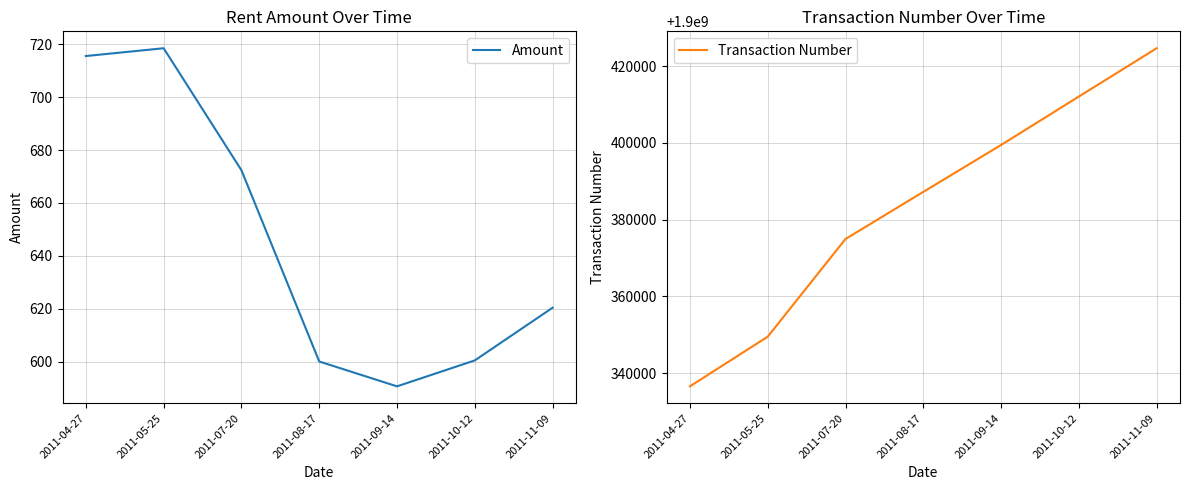

Count the number of data series in this chart.

2